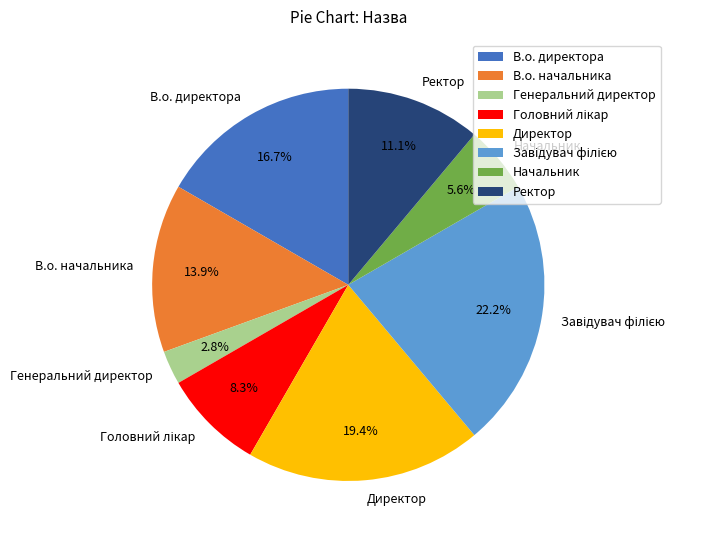

What percentage is NOT represented by В.о. директора?

83.3%